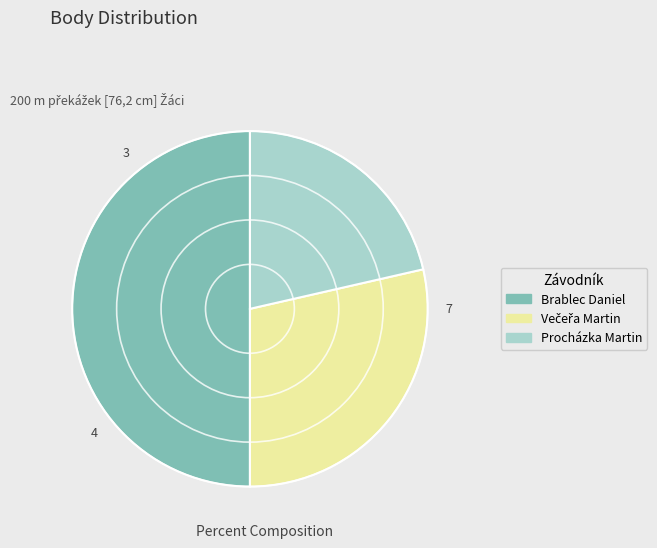

Which slice is the largest?

Brablec Daniel